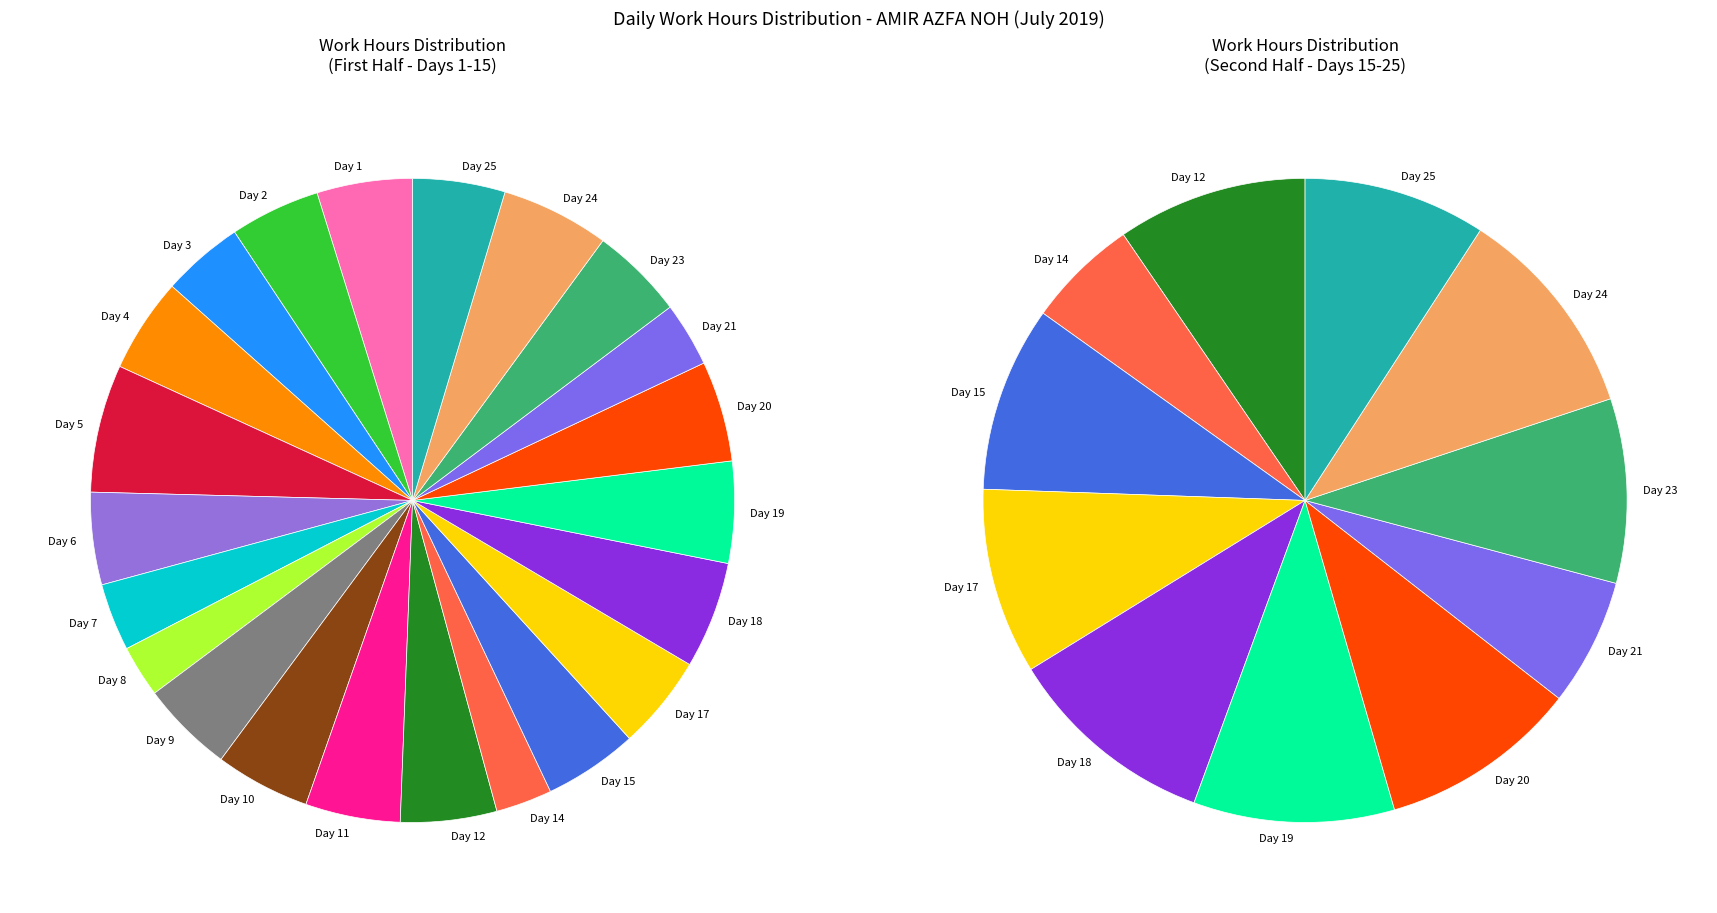

Which category has the smallest portion of the pie?

Day 8